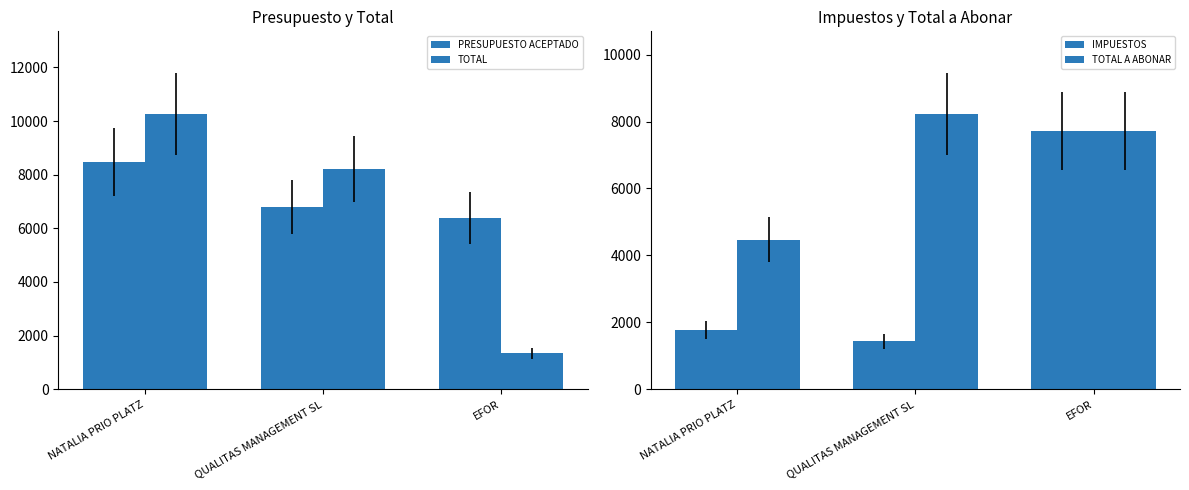

What are all the series names shown in the legend?

PRESUPUESTO ACEPTADO, TOTAL, IMPUESTOS, TOTAL A ABONAR